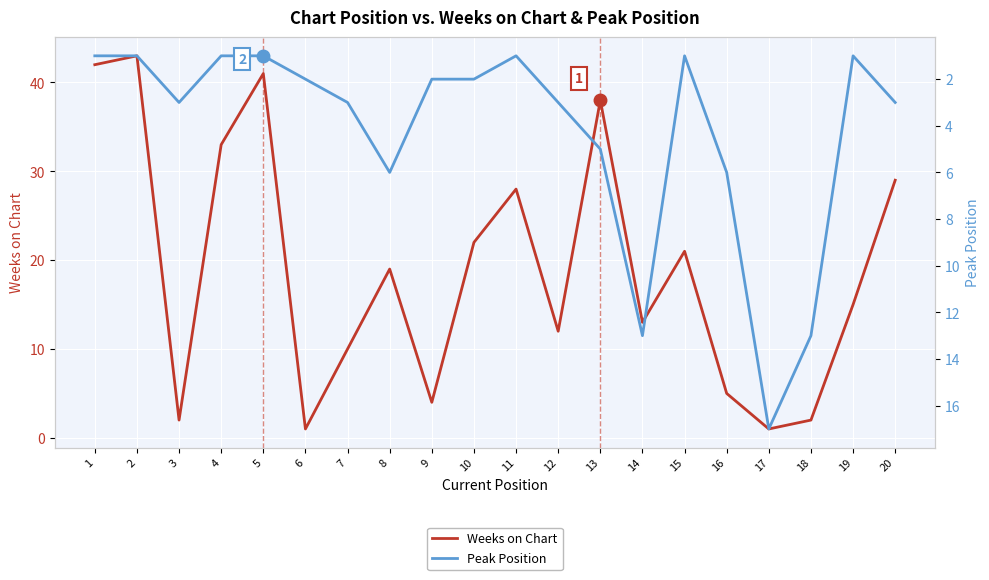

How many interior local peaks does the Weeks on Chart series have?

6